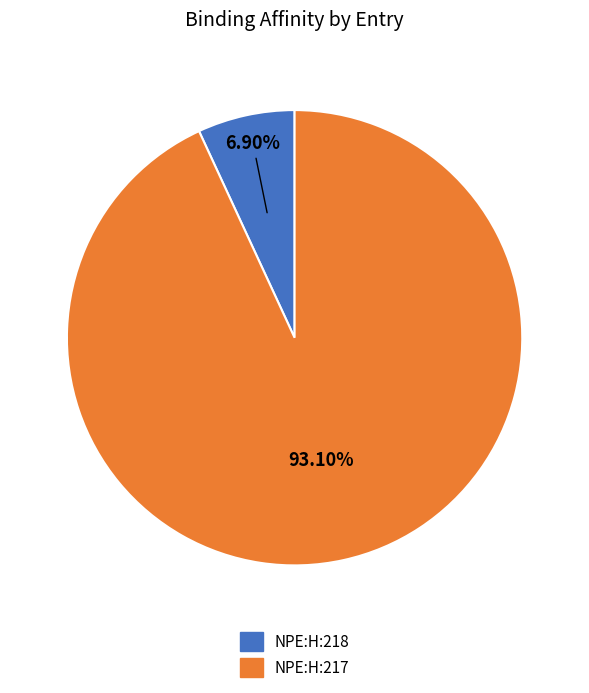

What is the smallest slice in the pie chart?

NPE:H:218